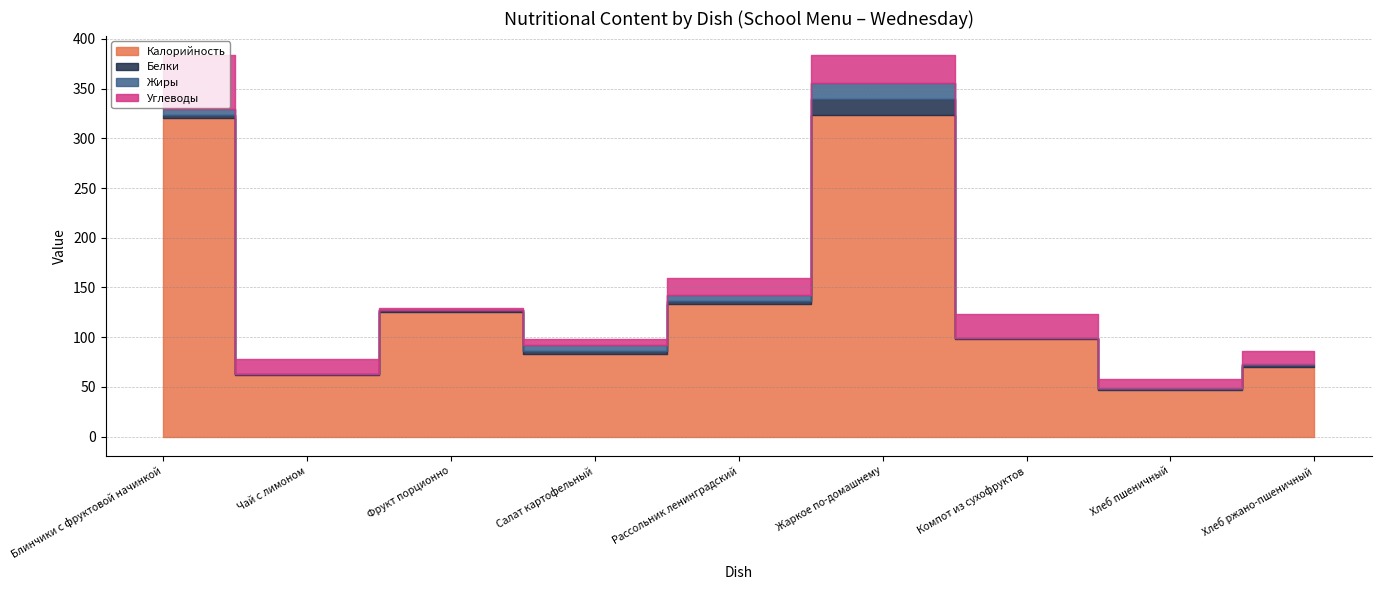

What is the total value across all series at Салат картофельный?

98.0